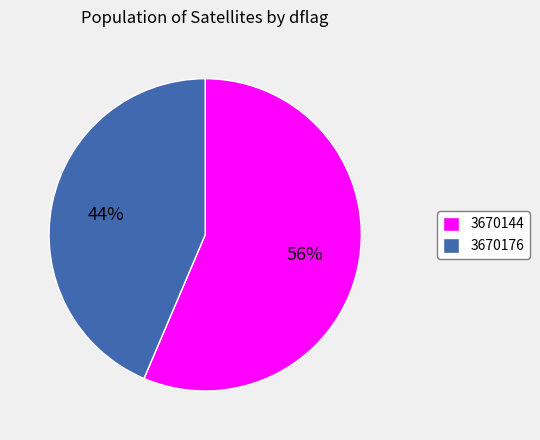

What percentage is the 3670144 slice, to the nearest percent?

56%